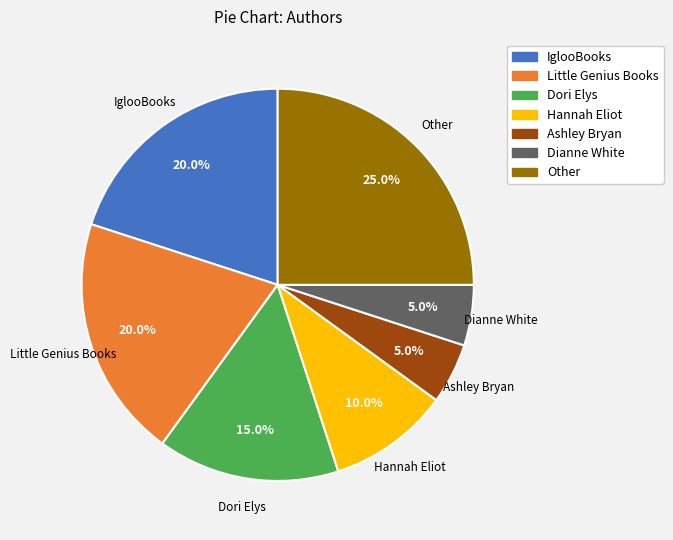

What percentage is the Dori Elys slice, to the nearest percent?

15%